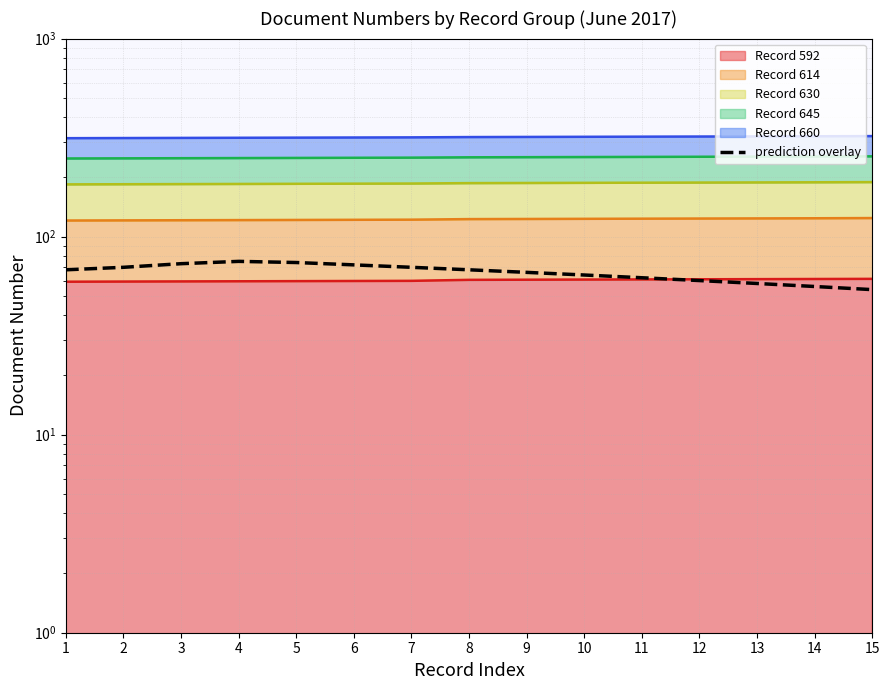

What is the maximum value shown in the chart?

75